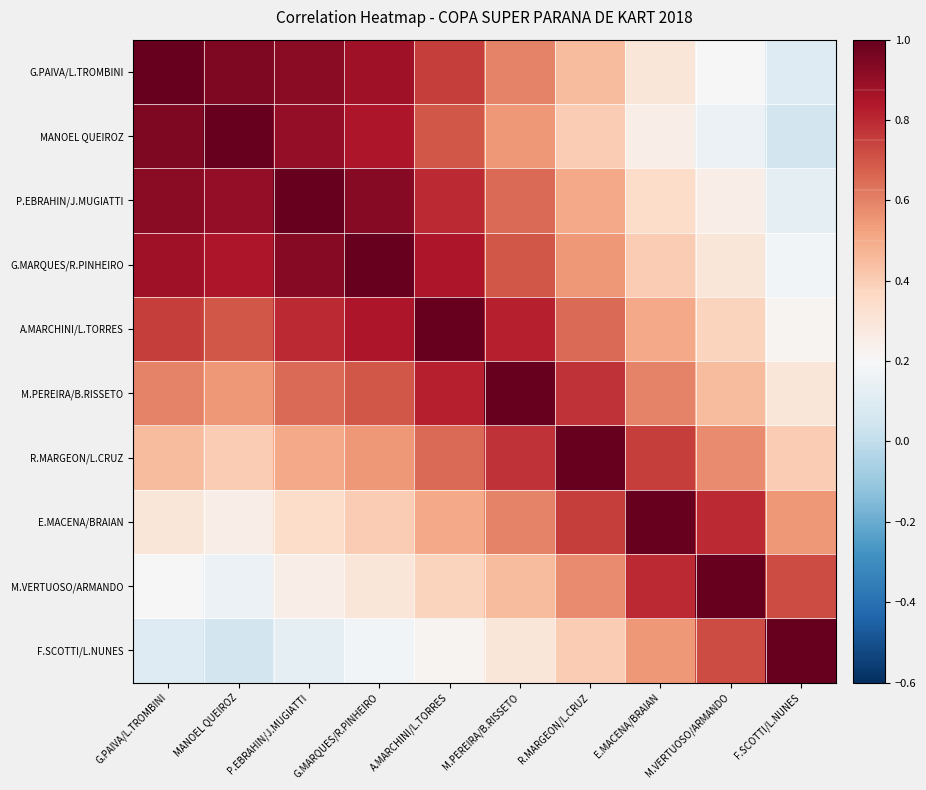

What is the difference between the highest and lowest values at A.MARCHINI/L.TORRES?

0.8